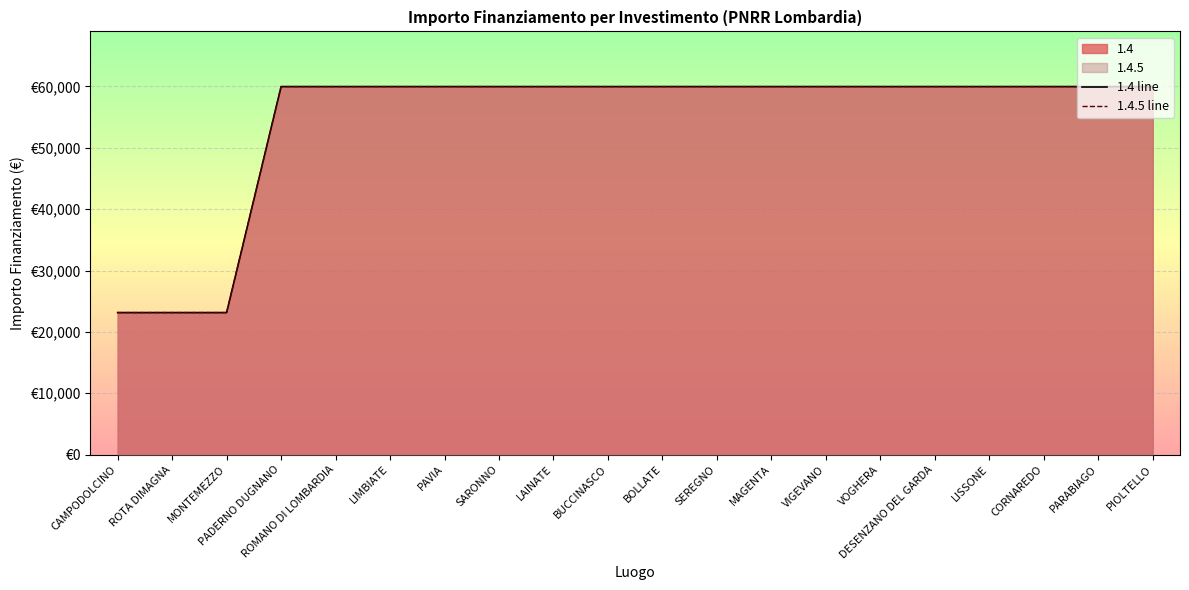

What is the difference between the second highest and minimum values in the 1.4 line series?

36819